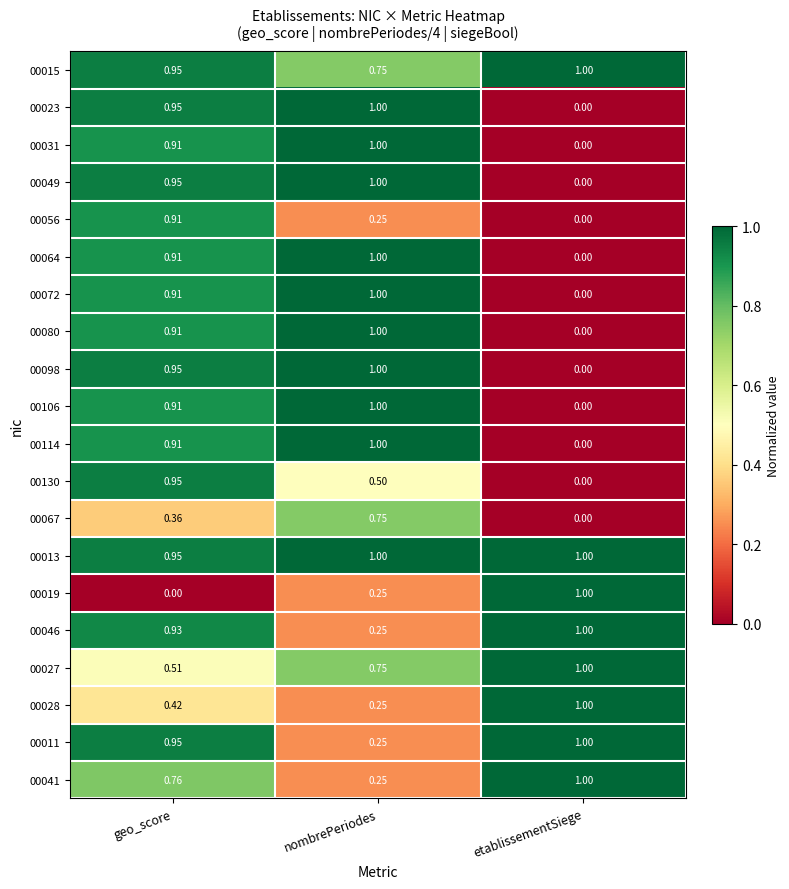

At which category is the sum across all series the highest?

geo_score